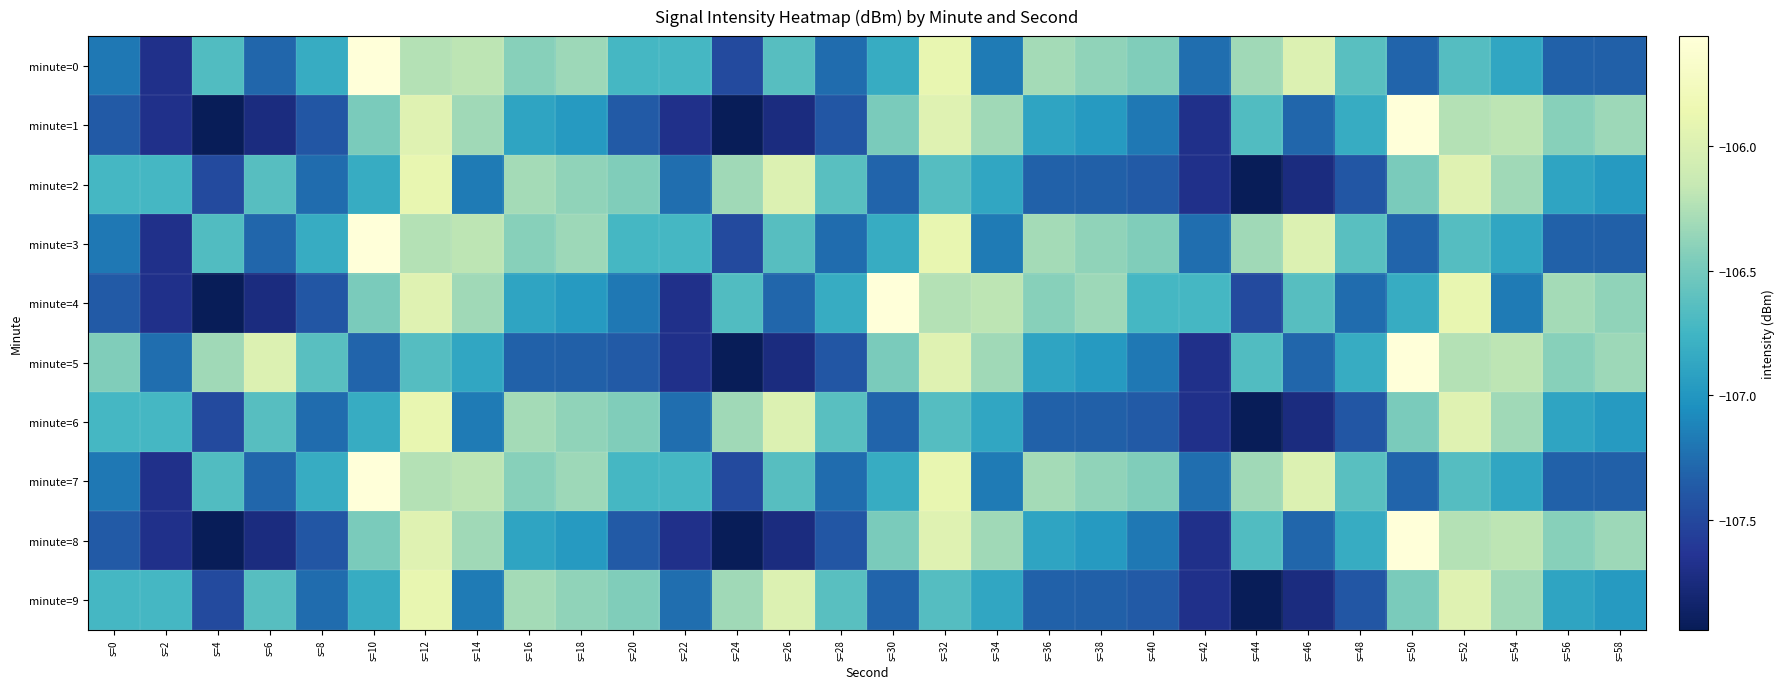

How many series are shown in this chart?

10